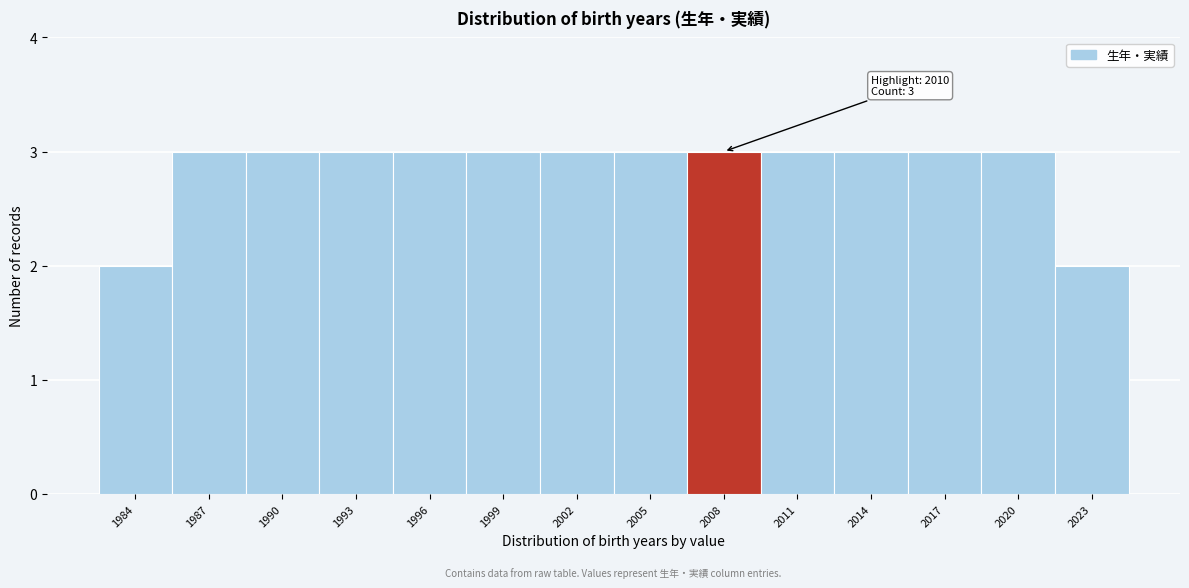

Reading left to right, what are all the values shown in this chart?

1984=2	1987=3	1990=3	1993=3	1996=3	1999=3	2002=3	2005=3	2008=3	2011=3	2014=3	2017=3	2020=3	2023=2